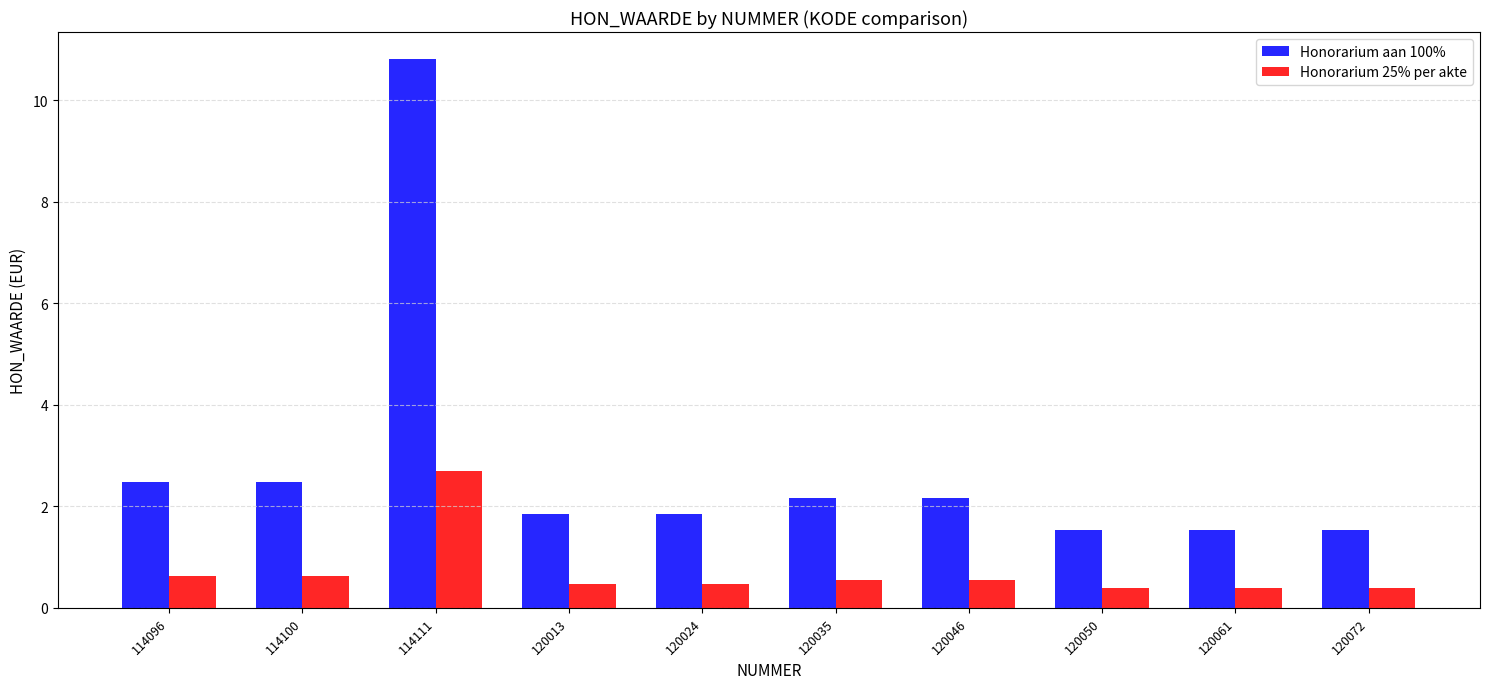

Count the number of data series in this chart.

2